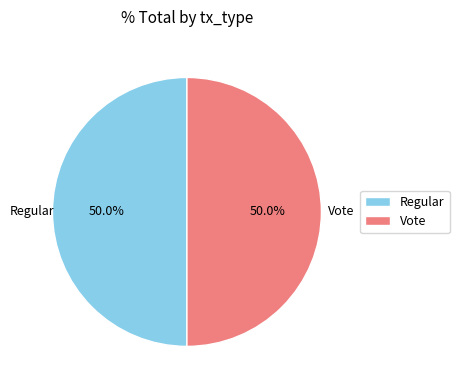

Combined, what portion of the pie is Vote and Regular?

100.0%